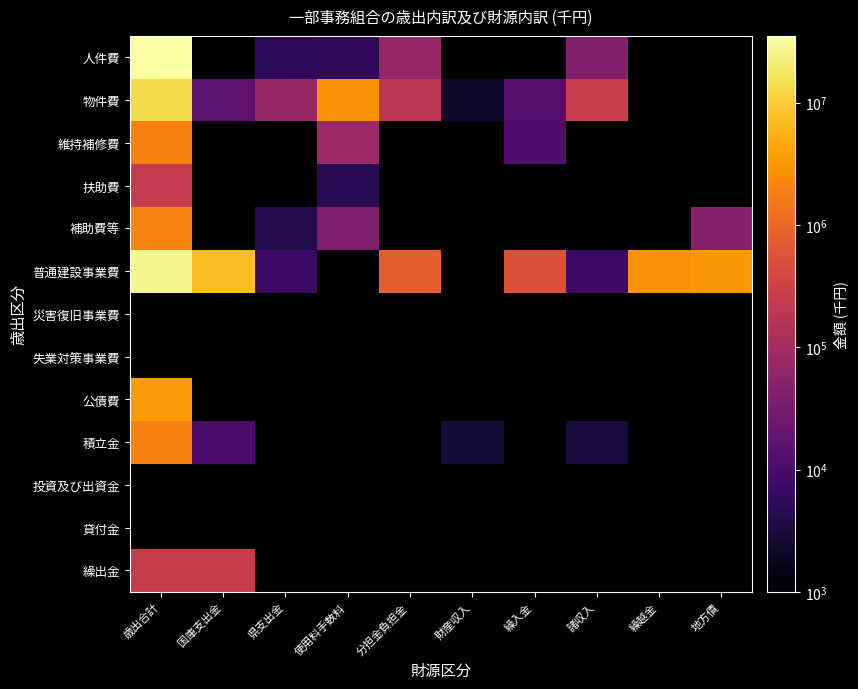

At which label does 物件費 first exceed 275471?

歳出合計